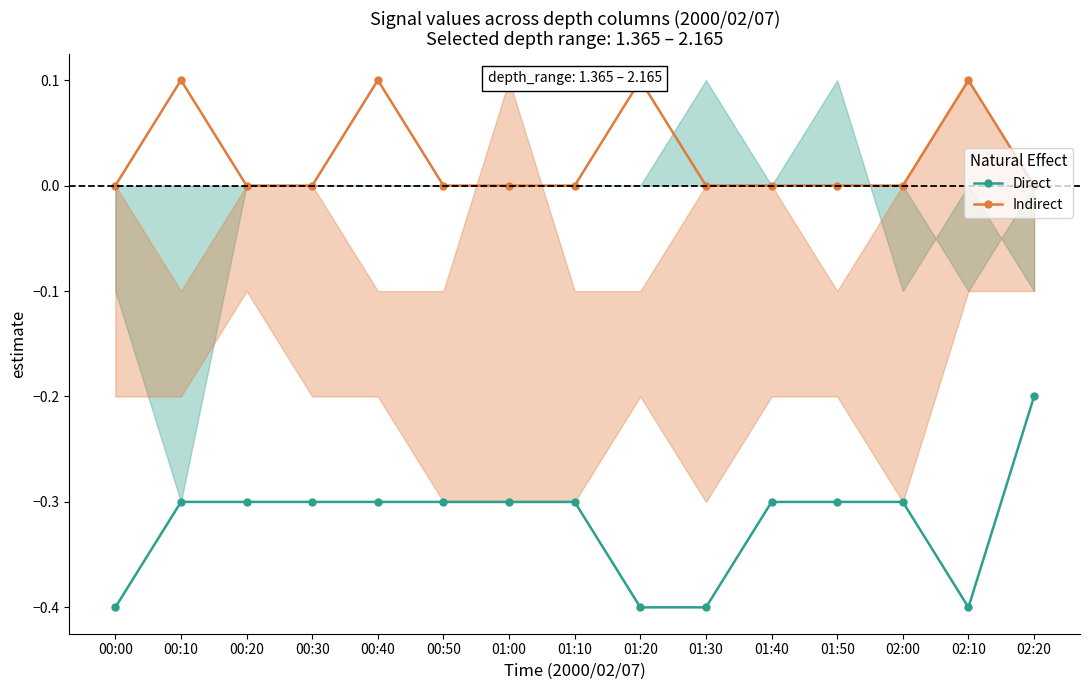

How many Indirect values are between 0 and 1?

15